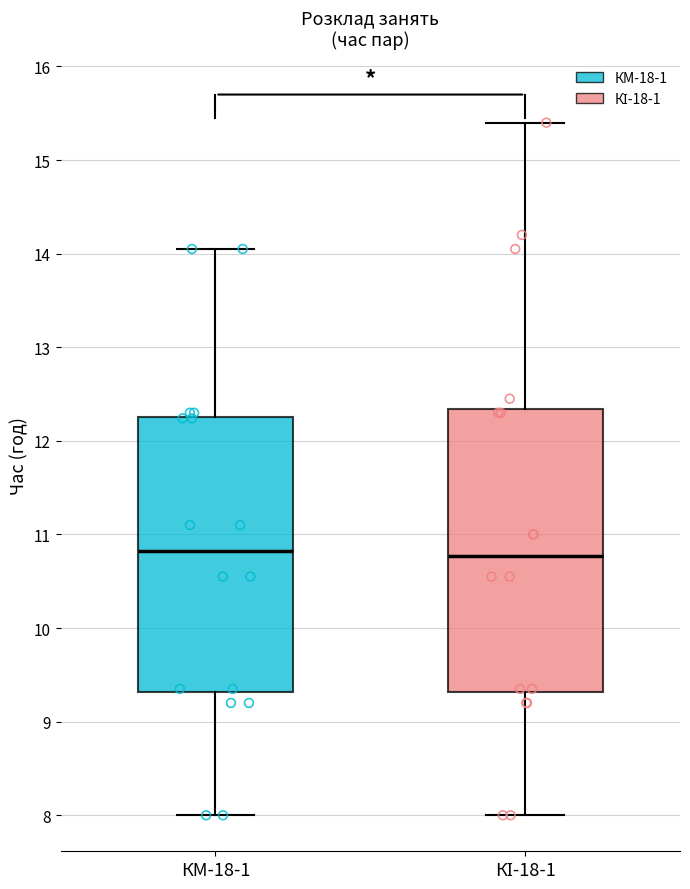

Where does the median line of the box for КМ-18-1 sit on the y-axis? The values are not printed on the chart, so give them approximately, as read against the axis.

10.8